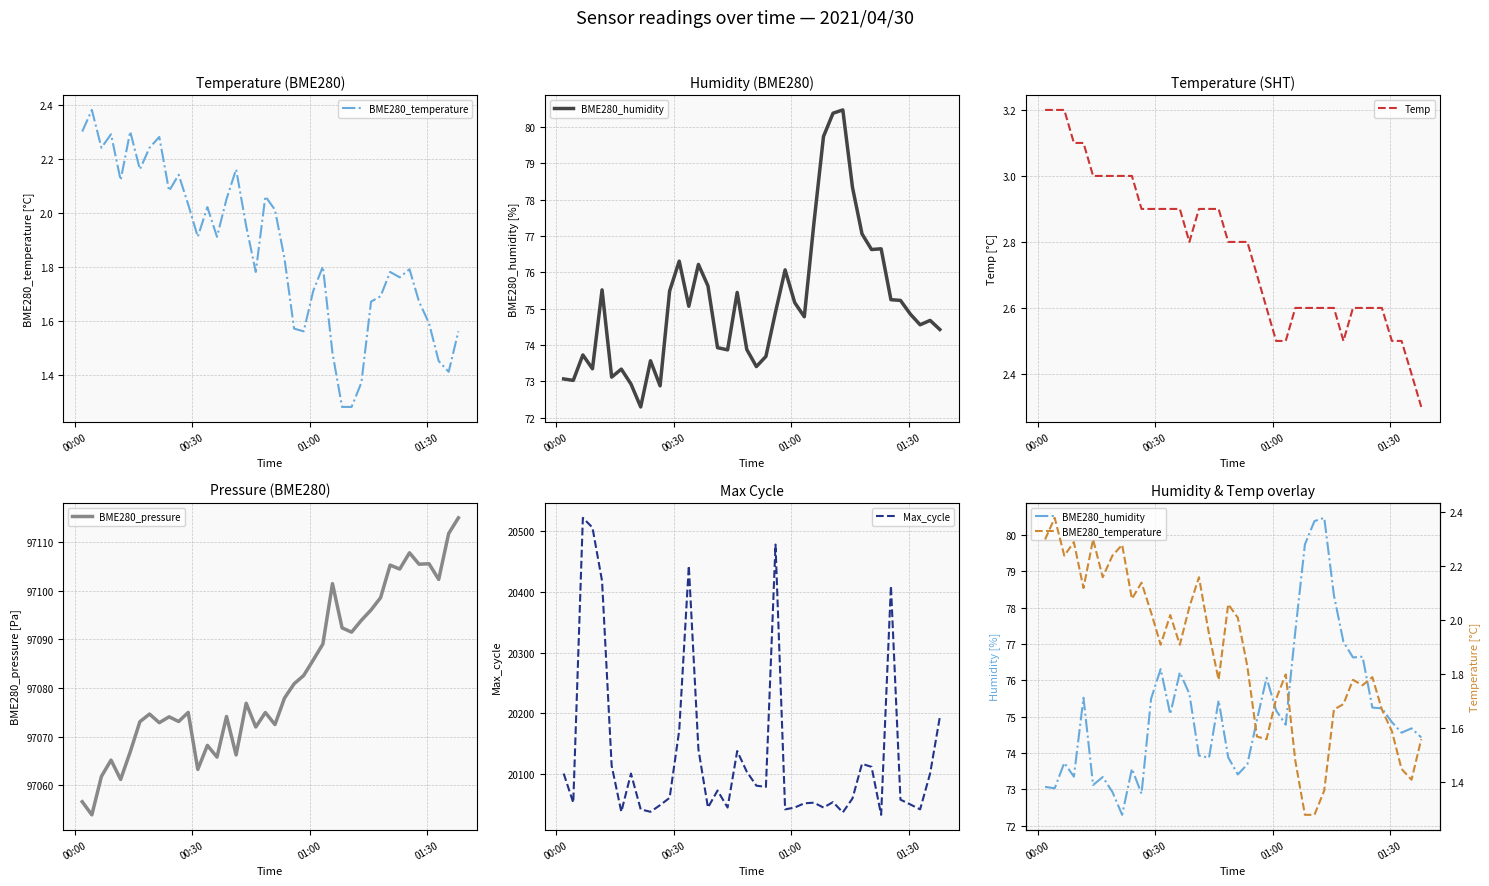

Reading right to left, extract all data points from this chart.

BME280_temperature: 1.6	1.4	1.4	1.6	1.7	1.8	1.8	1.8	1.7	1.7	1.4	1.3	1.3	1.5	1.8	1.7	1.6	1.6	1.8	2.0	2.1	1.8	1.9	2.2	2.0	1.9	2.0	1.9	2.0	2.1	2.1	2.3	2.2	2.2	2.3	2.1	2.3	2.2	2.4	2.3
BME280_humidity: 74.4	74.7	74.6	74.8	75.2	75.2	76.7	76.6	77.1	78.3	80.5	80.4	79.7	77.3	74.8	75.2	76.1	74.9	73.7	73.4	73.9	75.5	73.9	73.9	75.6	76.2	75.1	76.3	75.5	72.9	73.6	72.3	72.9	73.3	73.1	75.5	73.3	73.7	73.0	73.1
Temp: 2.3	2.4	2.5	2.5	2.6	2.6	2.6	2.6	2.5	2.6	2.6	2.6	2.6	2.6	2.5	2.5	2.6	2.7	2.8	2.8	2.8	2.9	2.9	2.9	2.8	2.9	2.9	2.9	2.9	2.9	3.0	3.0	3.0	3.0	3.0	3.1	3.1	3.2	3.2	3.2
BME280_pressure: 97115.0	97111.8	97102.3	97105.6	97105.5	97107.8	97104.5	97105.3	97098.6	97096.1	97093.9	97091.5	97092.4	97101.5	97089.1	97085.8	97082.6	97080.9	97077.9	97072.5	97075.0	97072.0	97076.9	97066.2	97074.2	97065.8	97068.2	97063.3	97075.0	97073.1	97074.1	97072.9	97074.7	97073.1	97066.9	97061.2	97065.2	97061.8	97053.9	97056.6
Max_cycle: 20194.0	20101.0	20042.0	20050.0	20058.0	20410.0	20033.0	20112.0	20117.0	20060.0	20037.0	20054.0	20045.0	20053.0	20052.0	20045.0	20042.0	20478.0	20079.0	20081.0	20104.0	20138.0	20045.0	20073.0	20045.0	20141.0	20443.0	20172.0	20061.0	20049.0	20038.0	20042.0	20101.0	20038.0	20114.0	20418.0	20506.0	20522.0	20053.0	20101.0